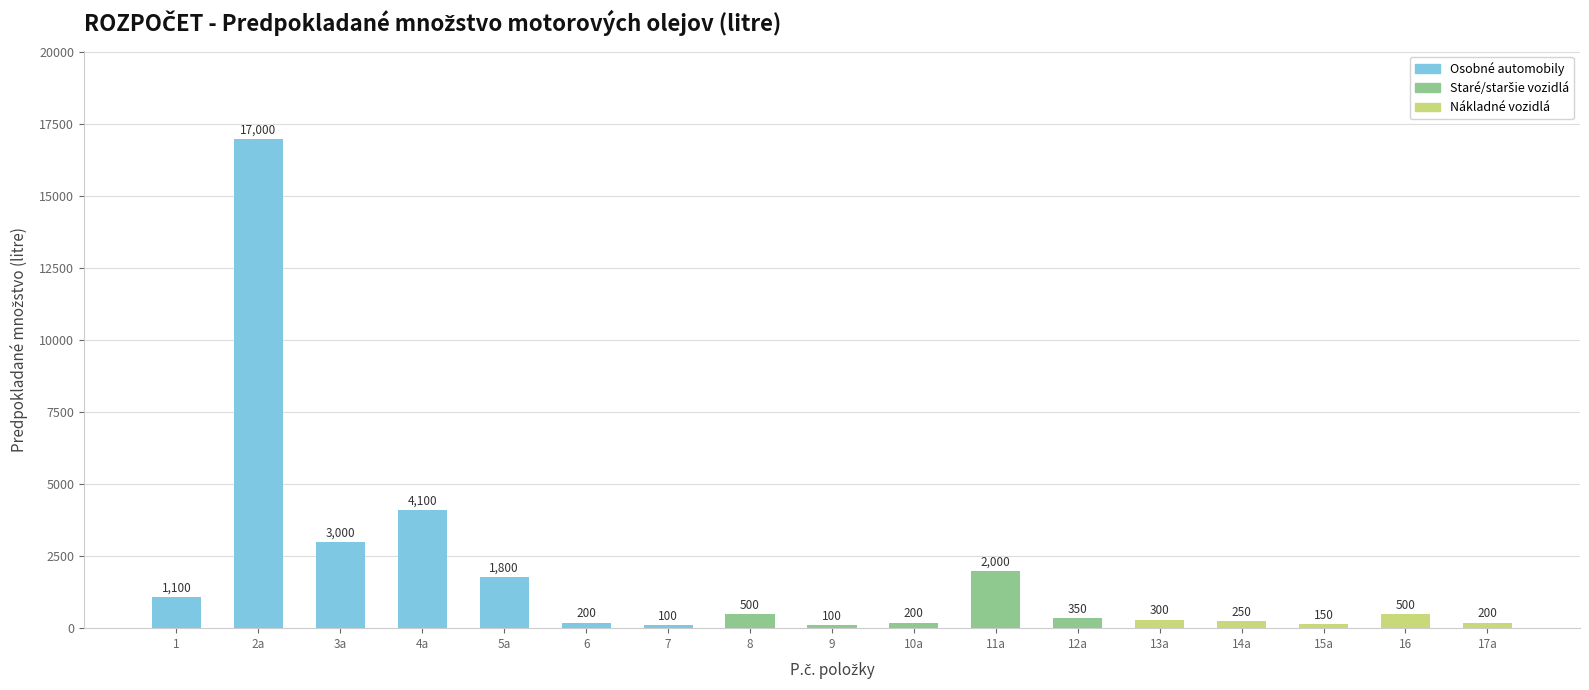

What is the sum of the values at 1 and 15a?

1250